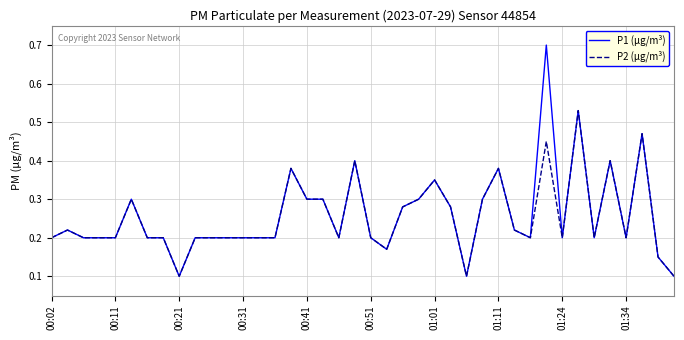

True or false: P2 (µg/m³) has more than 1 points higher than both neighbors.

True